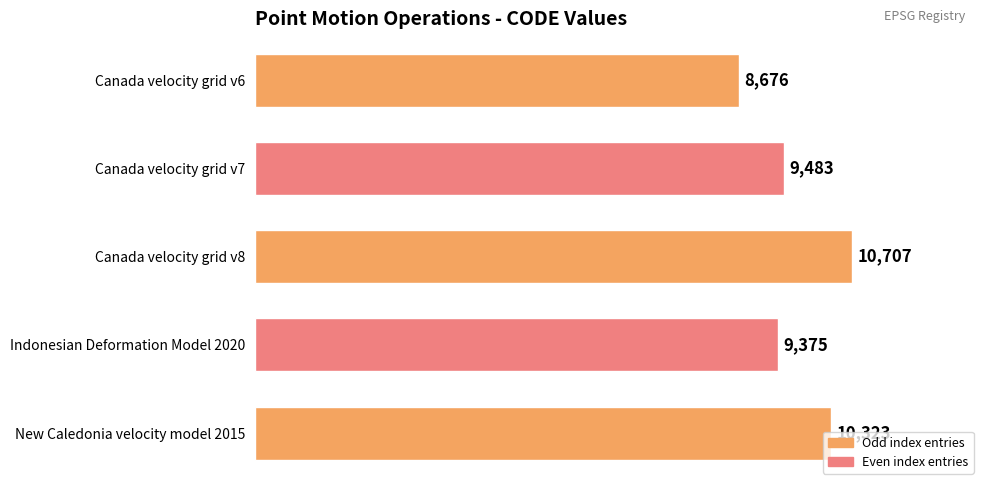

What is the maximum value shown in the chart?

10707